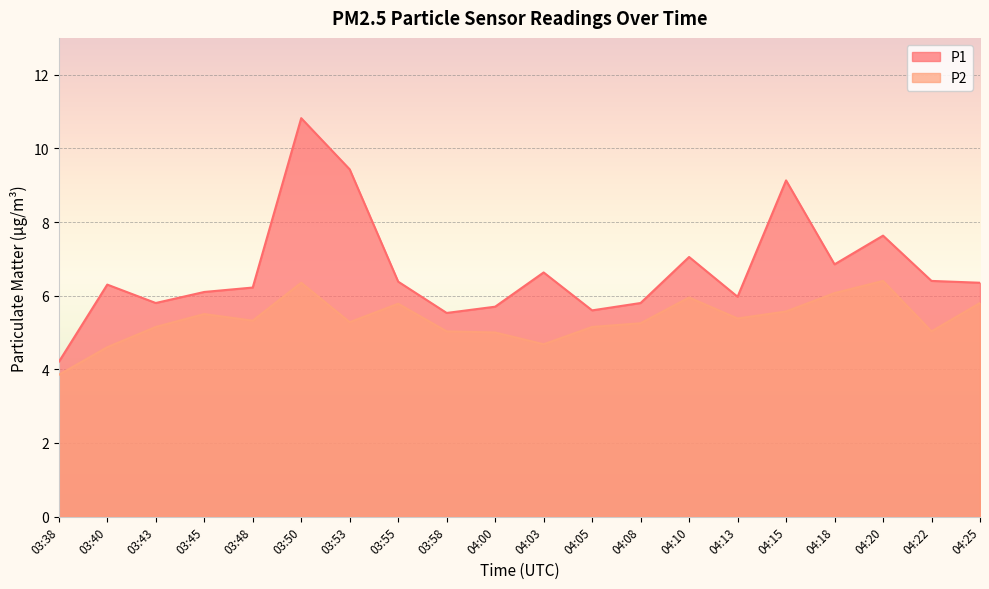

What is the total value across all series at 03:40?

10.9